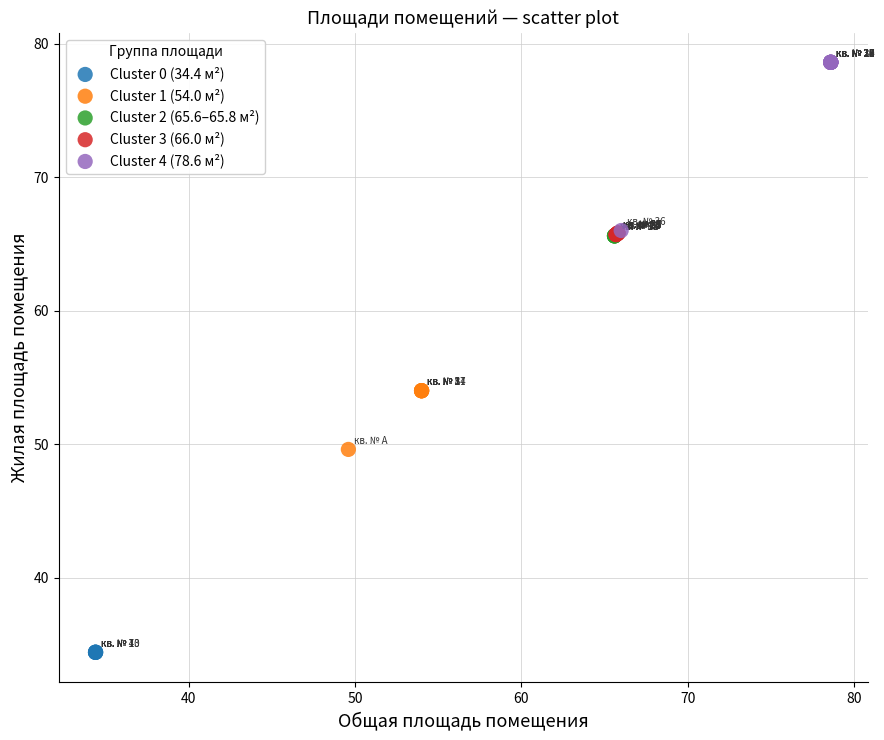

Which series contains the lowest Y value?

Cluster 0 (34.4 м²)